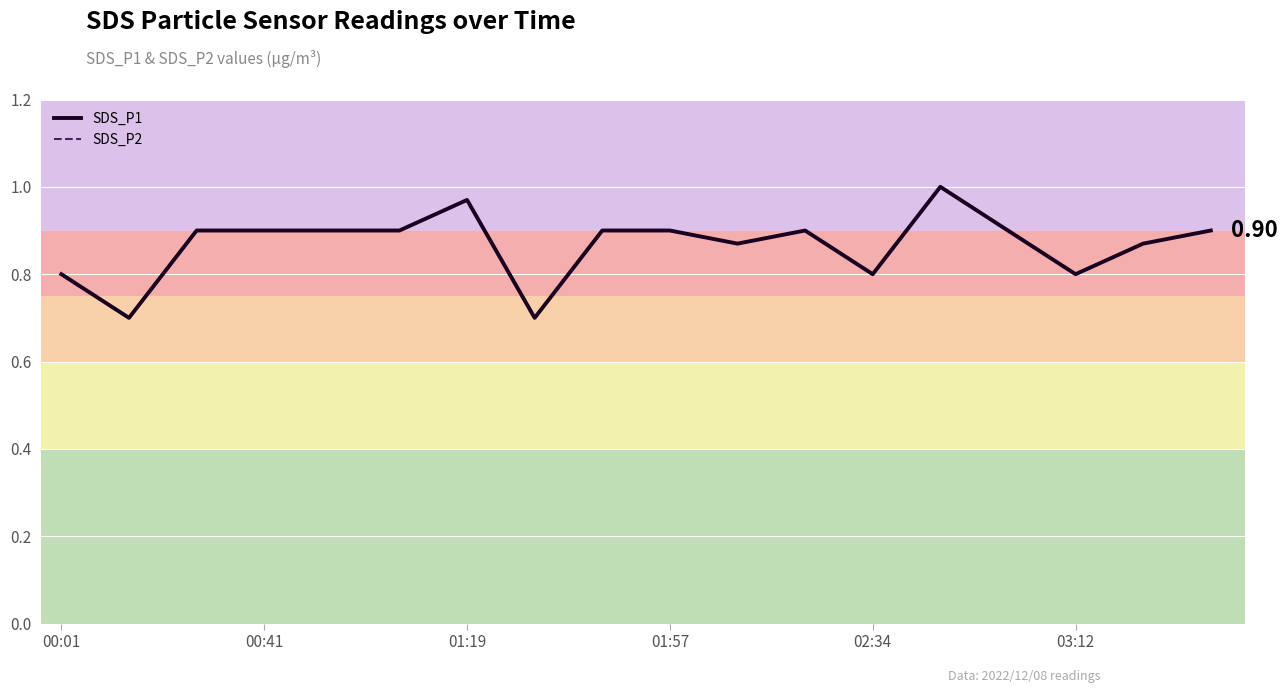

At how many categories does at least one series exceed 0?

18